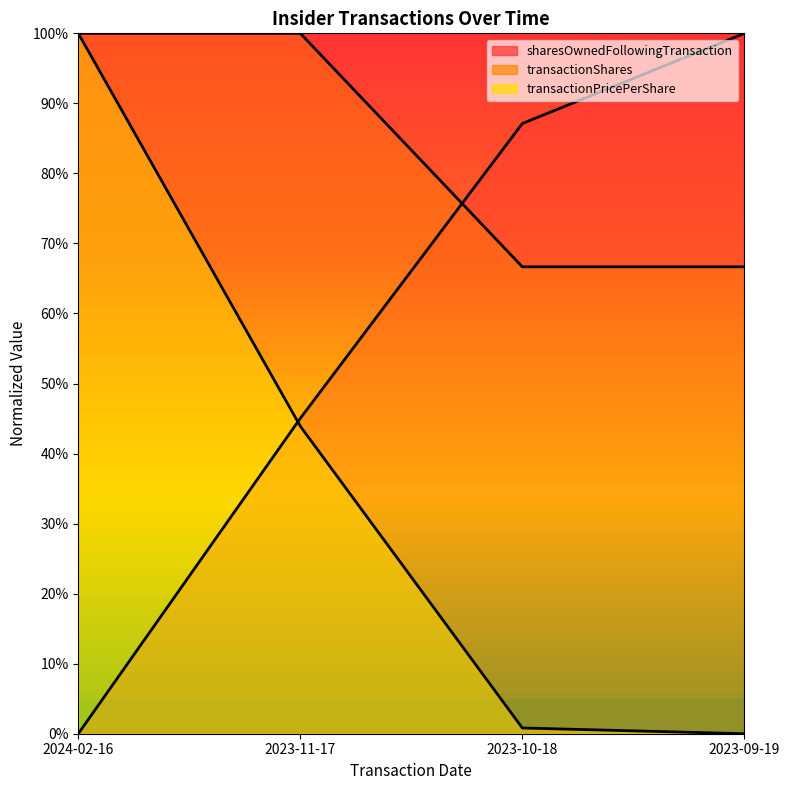

True or false: sharesOwnedFollowingTransaction has more than 2 points higher than both neighbors.

False